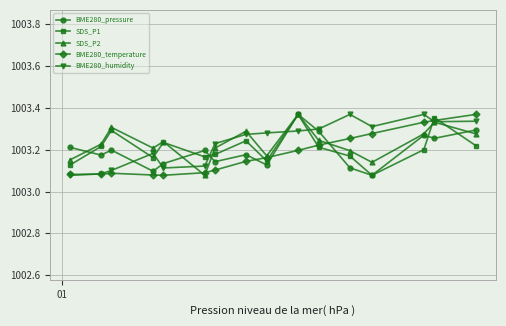

What is the difference between the second highest and second lowest values in the BME280_pressure series?

0.2